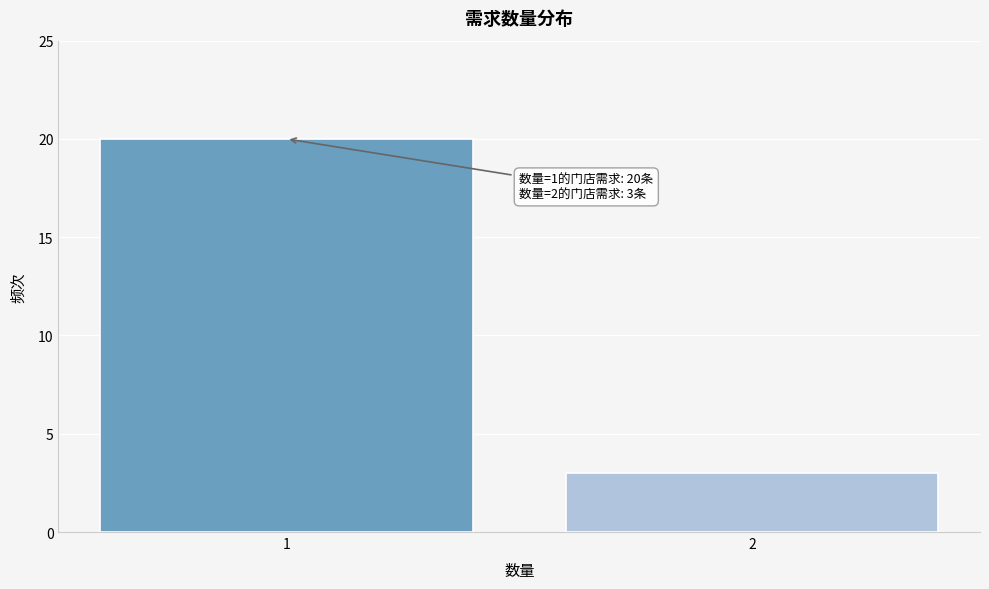

Reading right to left, list all the values displayed in this chart.

2=3	1=20